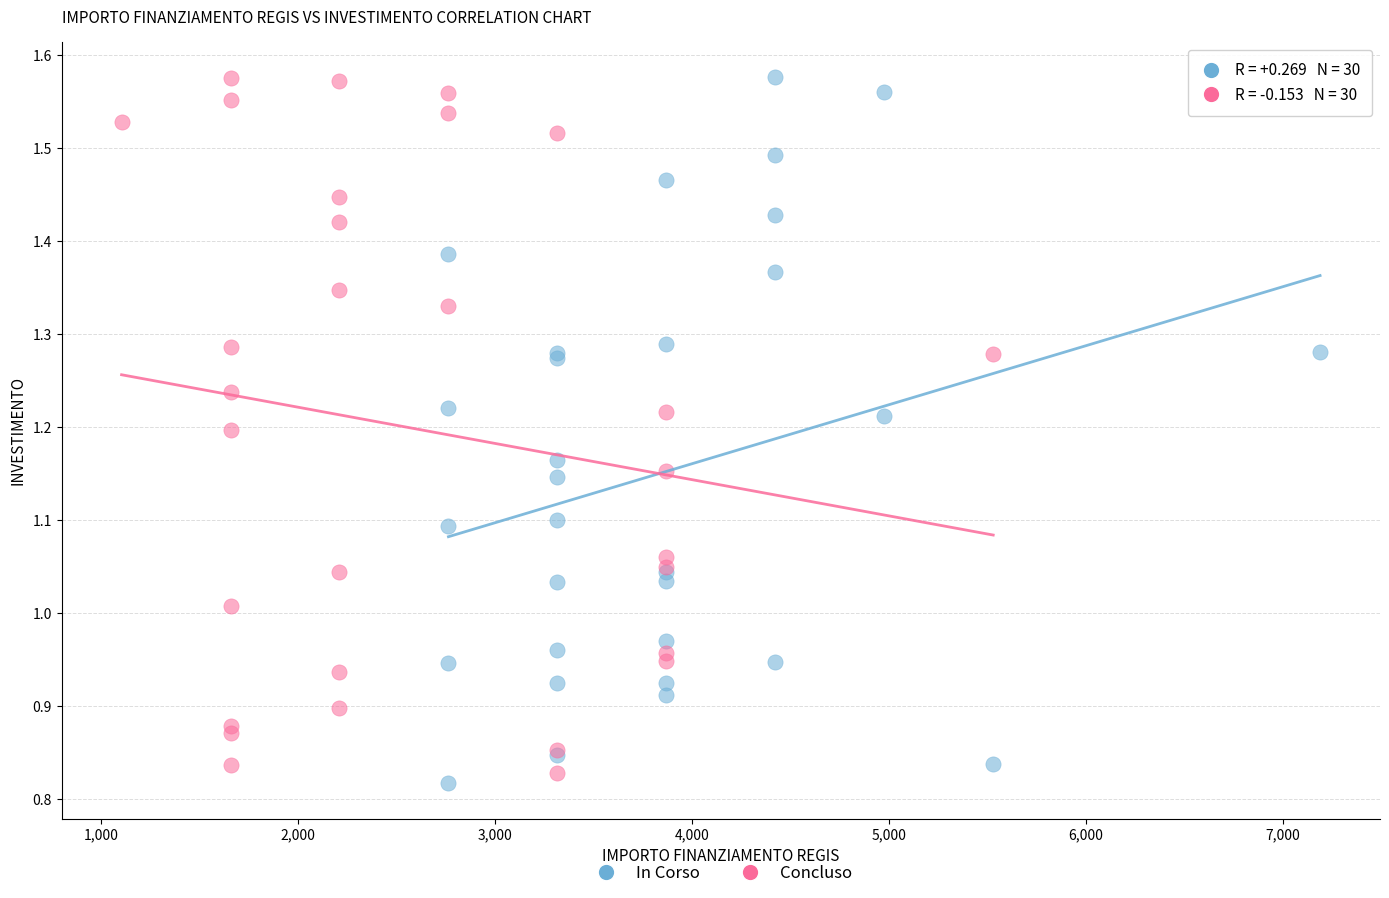

What are all the series names shown in the legend?

In Corso, Concluso